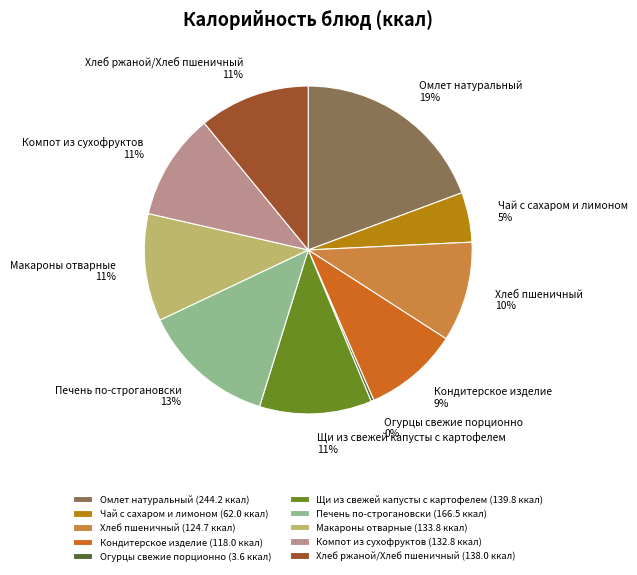

To the nearest percent, what is the difference between the largest and smallest slice percentages?

19%